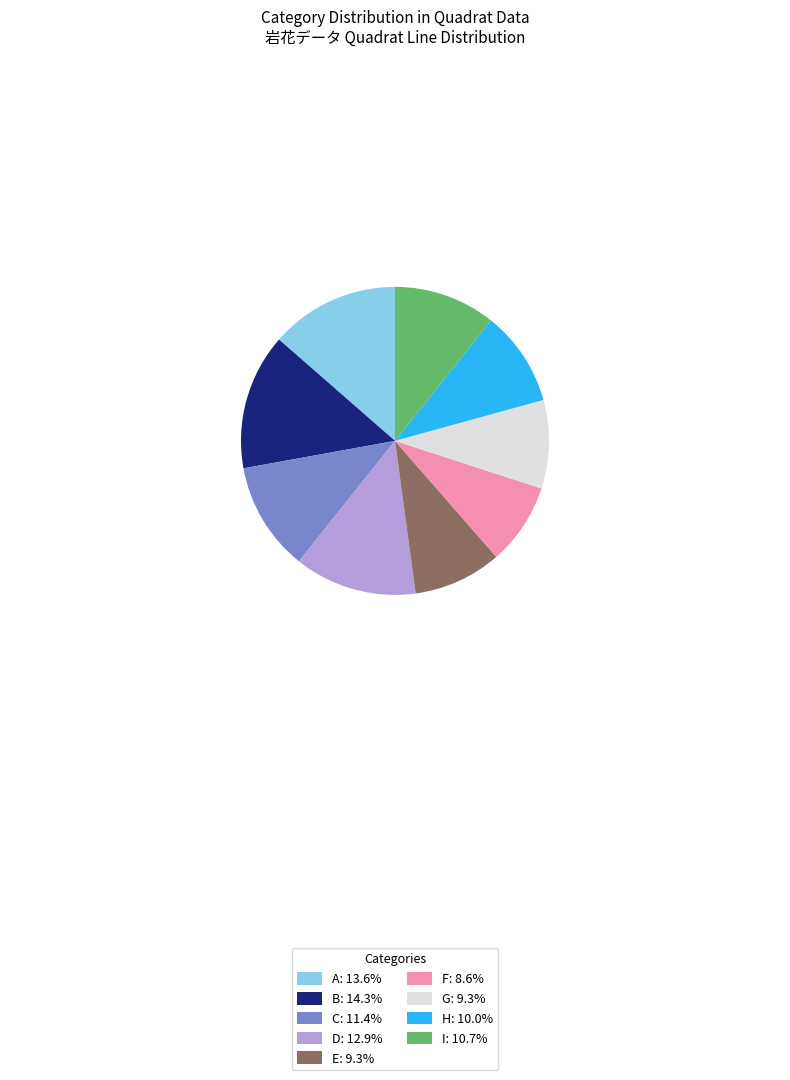

The E slice represents 9% of the pie. True or false?

True